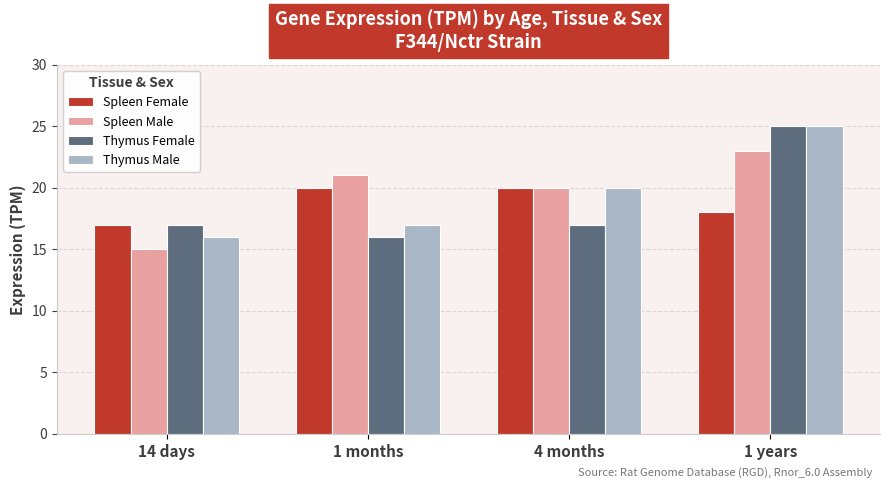

How many bars are there in total?

16